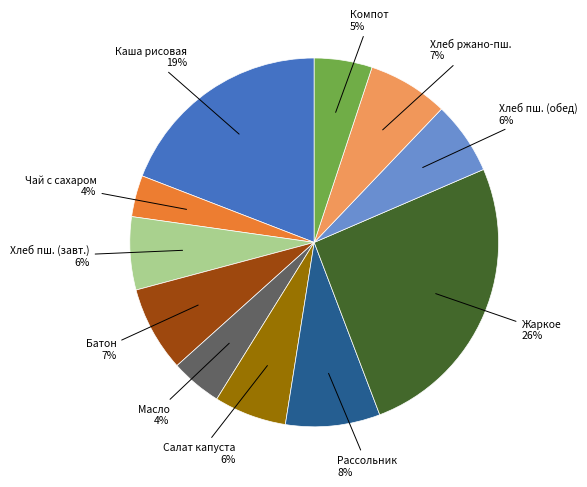

Is there any slice that represents more than half of the pie?

No